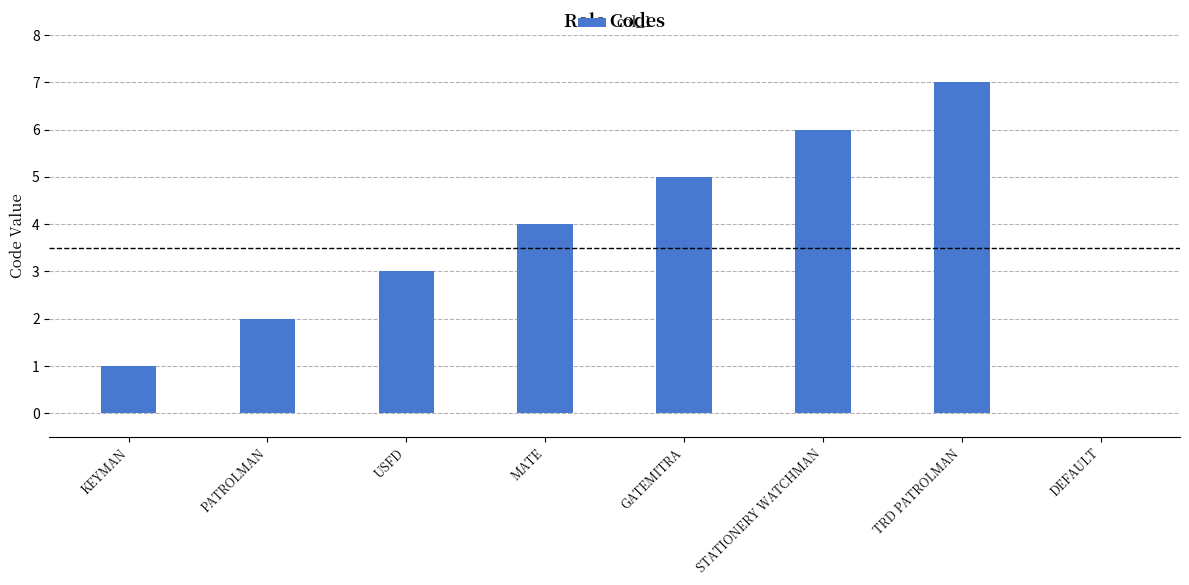

Is it true that the value at PATROLMAN is 2?

True